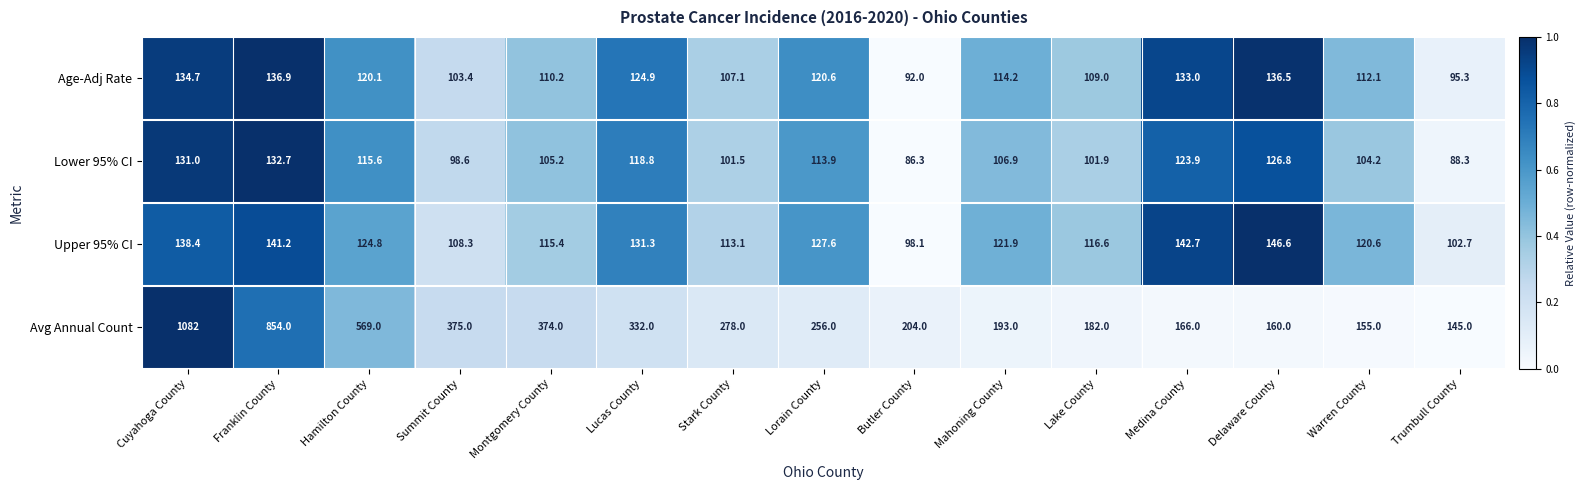

List the series in order of their peak value, lowest first.

Lower 95% CI, Age-Adj Rate, Upper 95% CI, Avg Annual Count